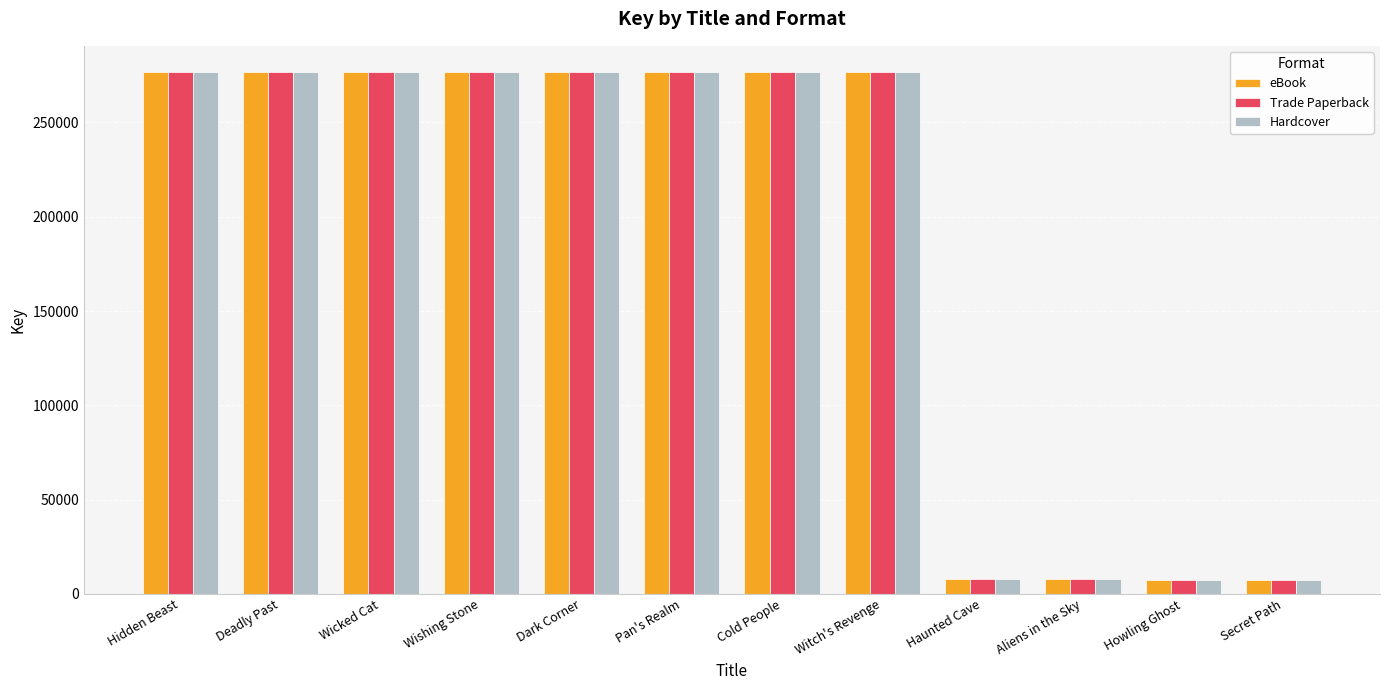

What is the approximate value of eBook at Wishing Stone?

276787